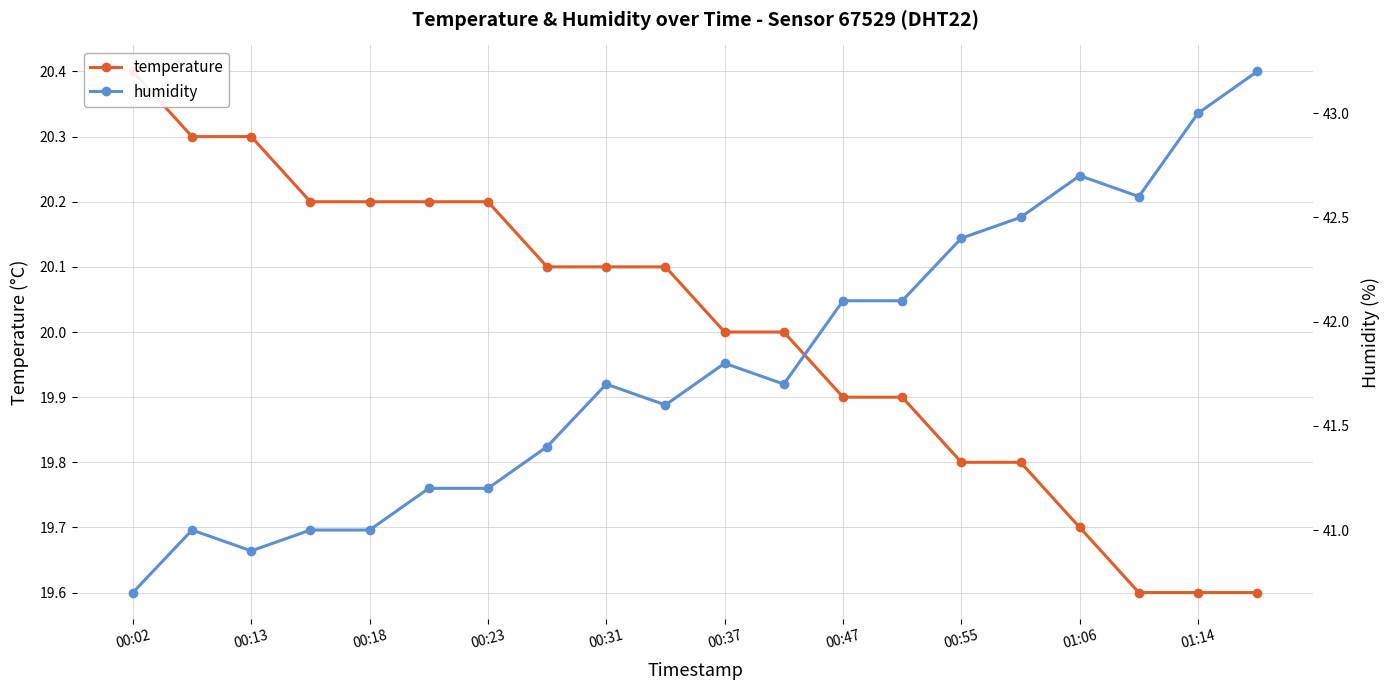

What are all the series names shown in the legend?

temperature, humidity